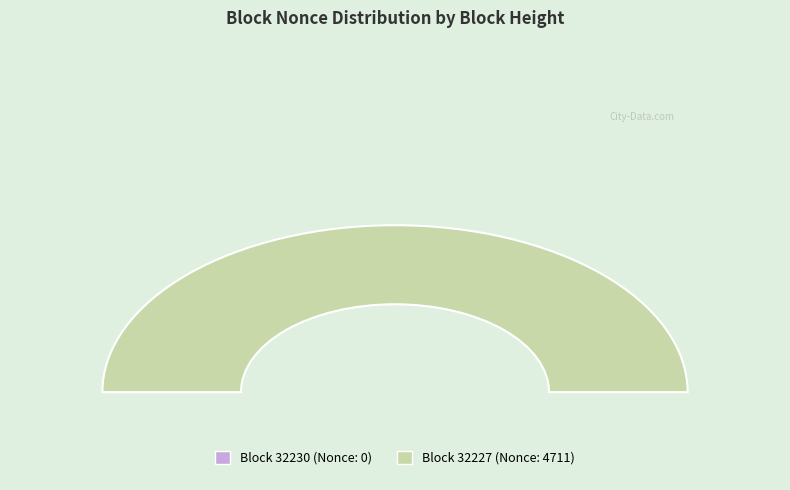

Is it true that 32230 is 13% of the pie?

False